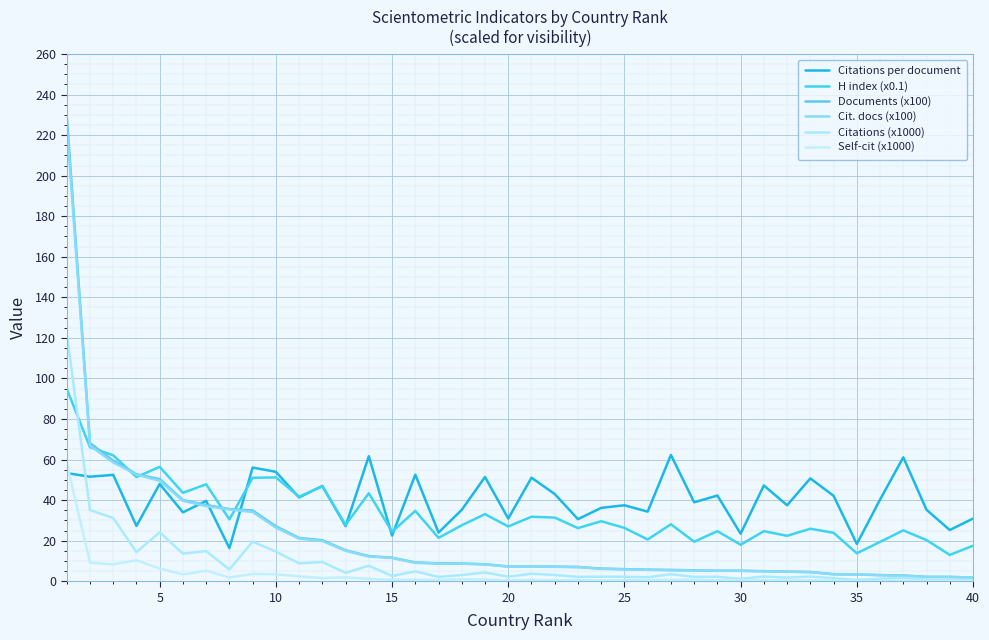

How many lines are shown in the chart?

6